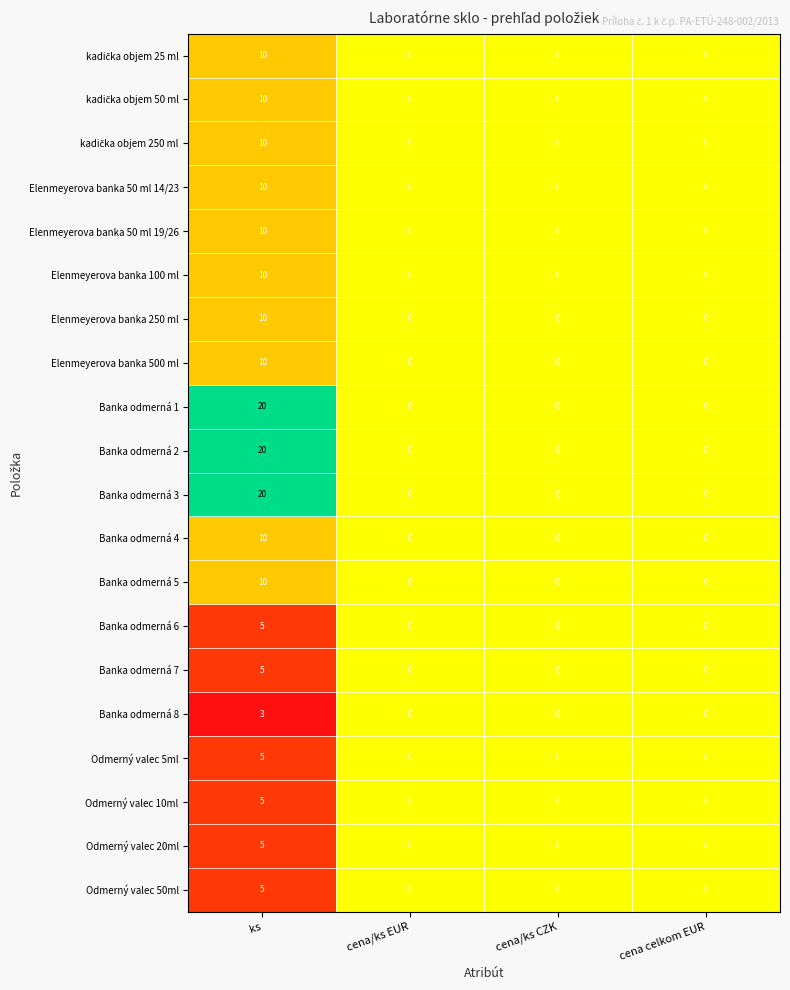

What is the sum of all Banka odmerná 1 values?

20